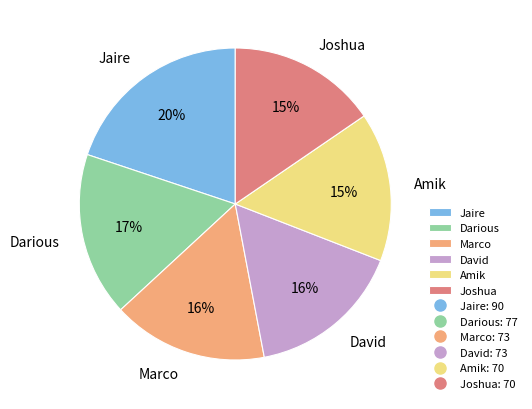

To the nearest percent, what percentage of the pie is Marco?

16%